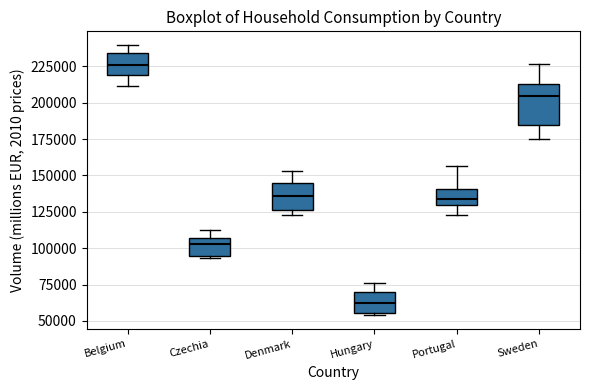

Which box's median line is the lowest?

Hungary